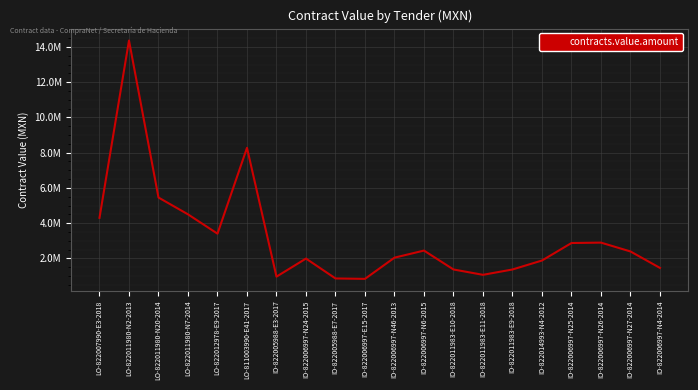

Does the chart have visible grid lines?

Yes